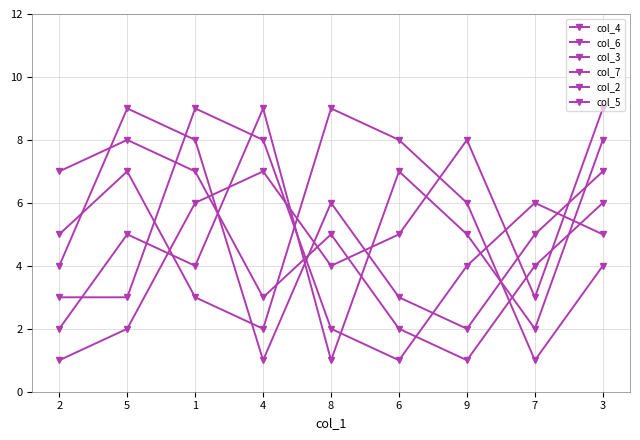

What is the highest value of the col_4 series?

9